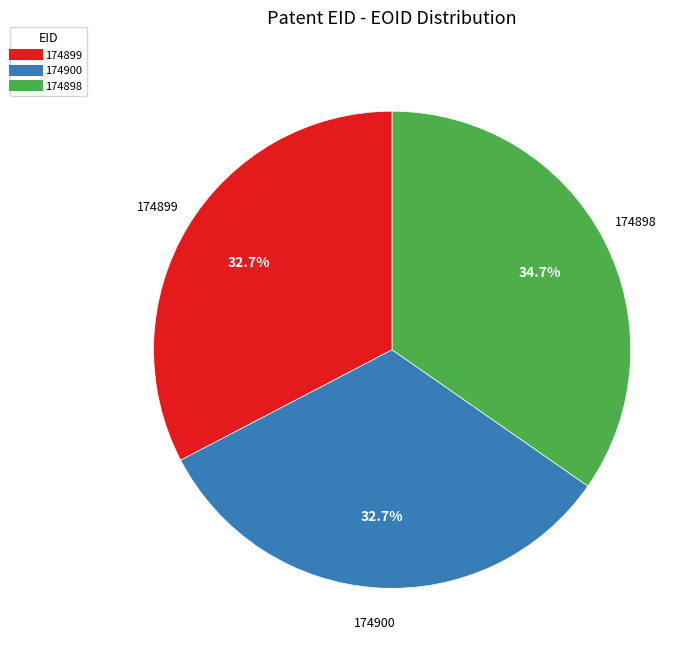

Between 174900 and 174898, which is larger?

174898